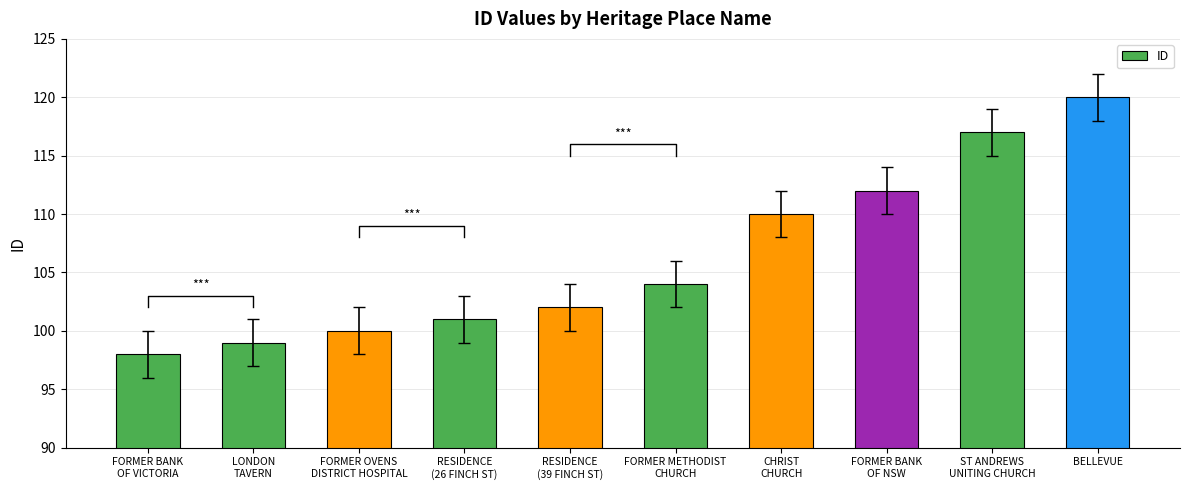

The value at RESIDENCE
(39 FINCH ST) is 102. True or false?

True